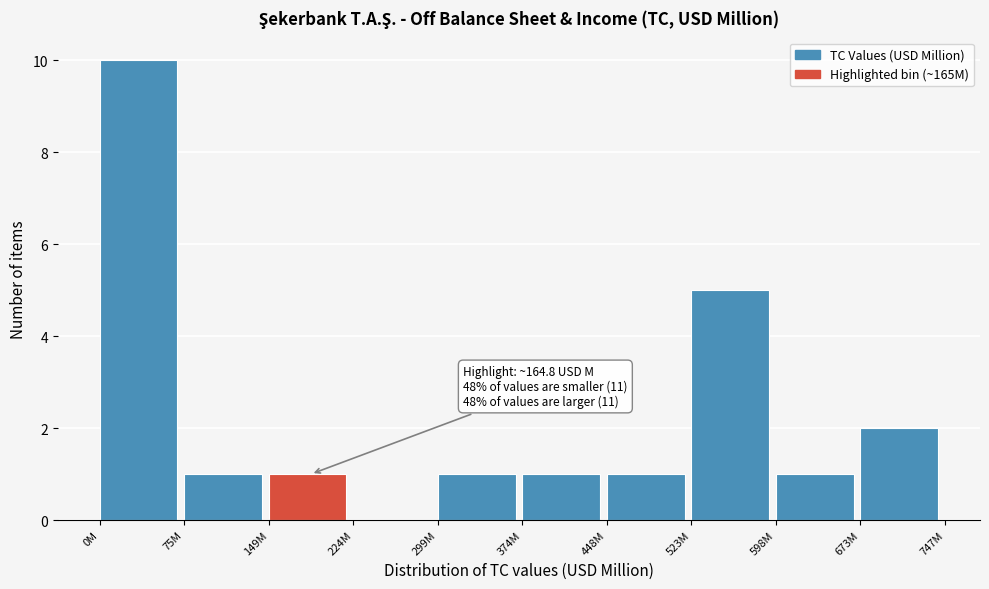

Reading left to right, list all the values displayed in this chart.

0M=10	75M=1	149M=1	224M=0	299M=1	374M=1	448M=1	523M=5	598M=1	673M=2